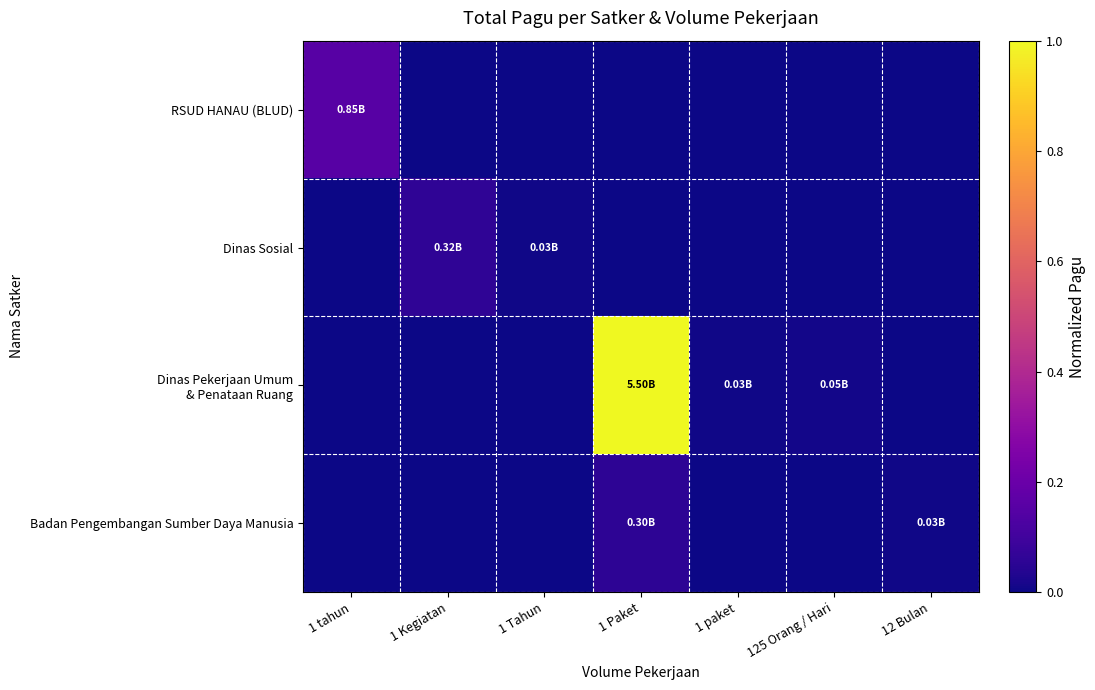

Which label corresponds to the smallest value in the chart?

1 Kegiatan